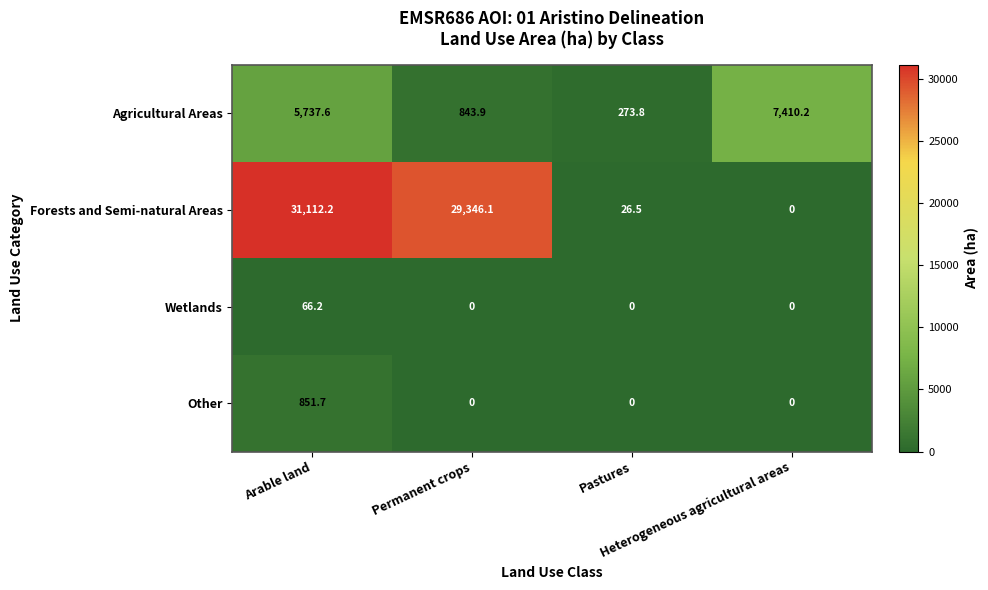

Which series has the widest spread of values?

Forests and Semi-natural Areas